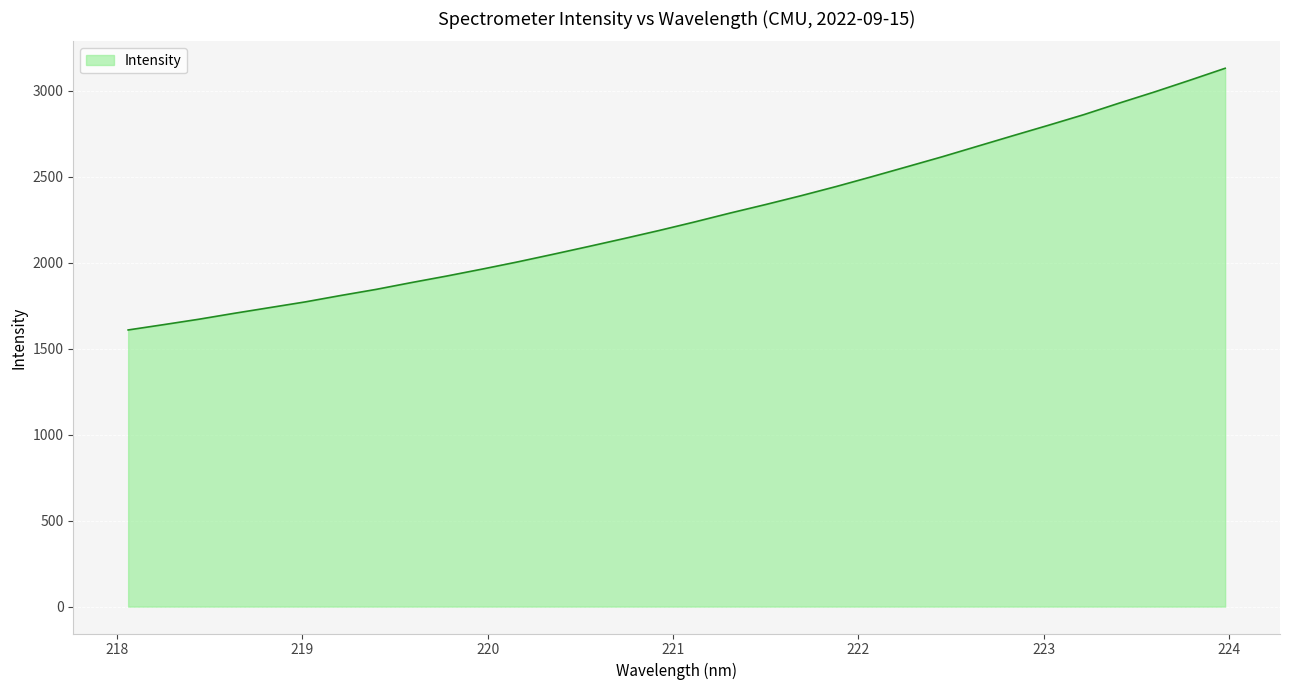

What is the smallest value displayed?

1608.9